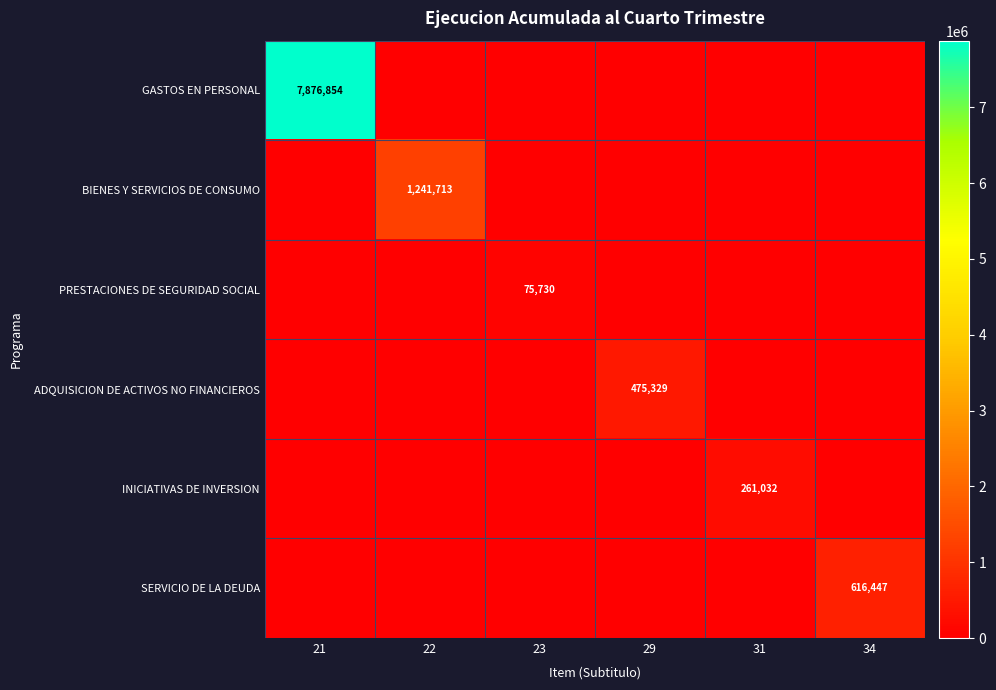

At which category does the chart reach its minimum across all series?

22